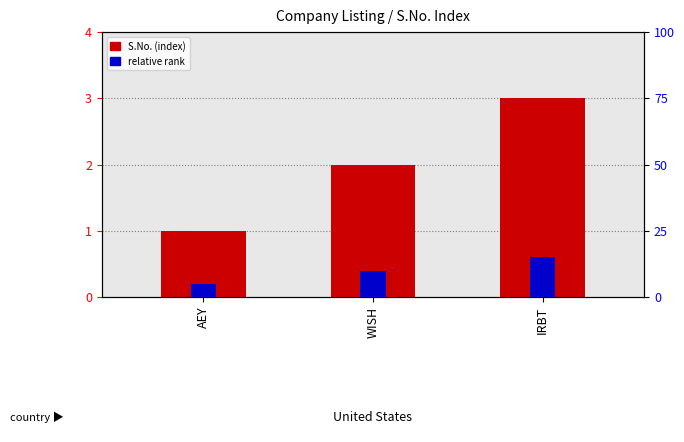

Are the bars horizontal?

No